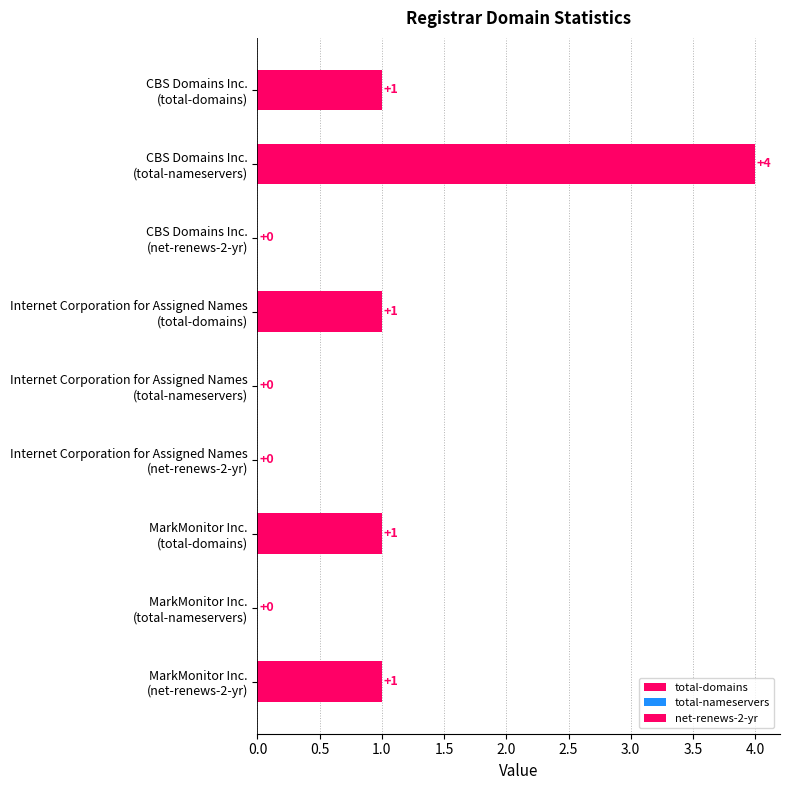

How many values are between 0 and 1?

8